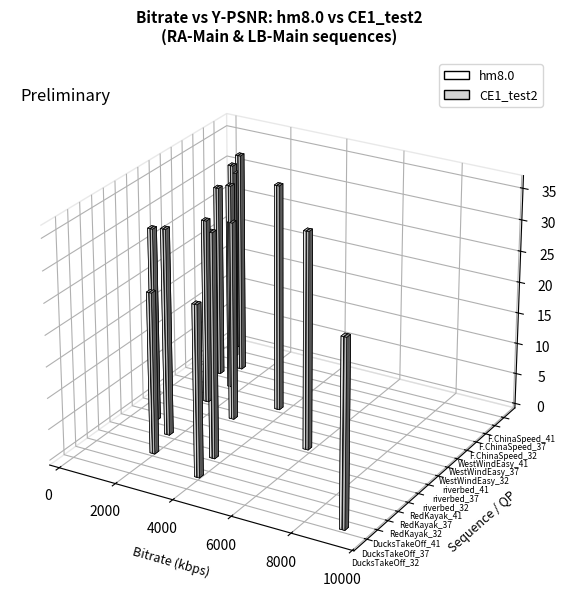

Is the value of hm8.0 at 6 greater than the value of CE1_test2 at 2?

Yes